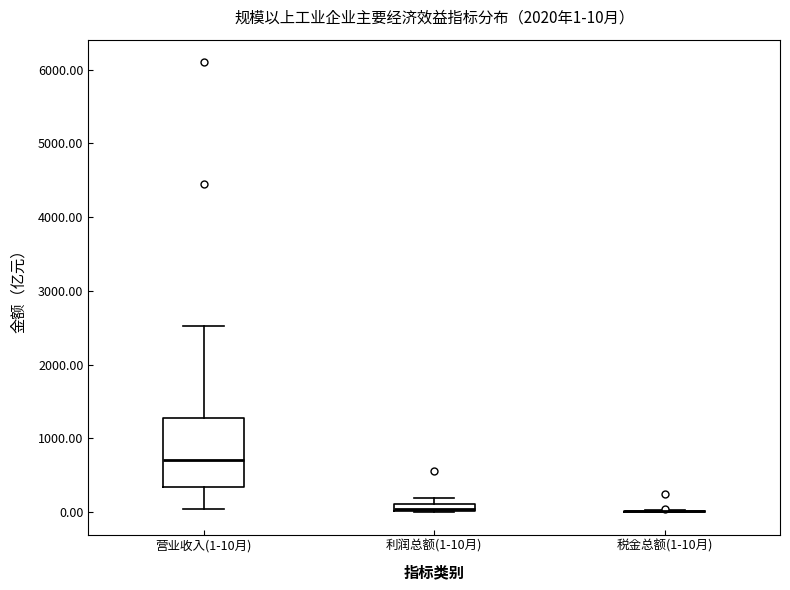

Which box is the tallest, from its lower edge to its upper edge?

营业收入(1-10月)